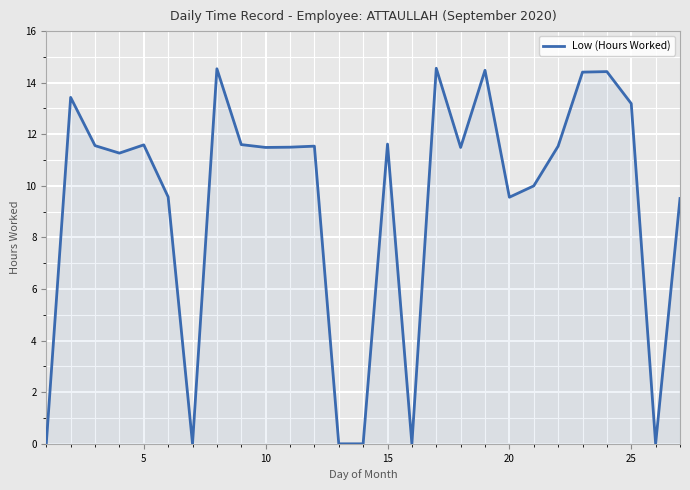

What is the difference between the maximum and minimum values?

14.6